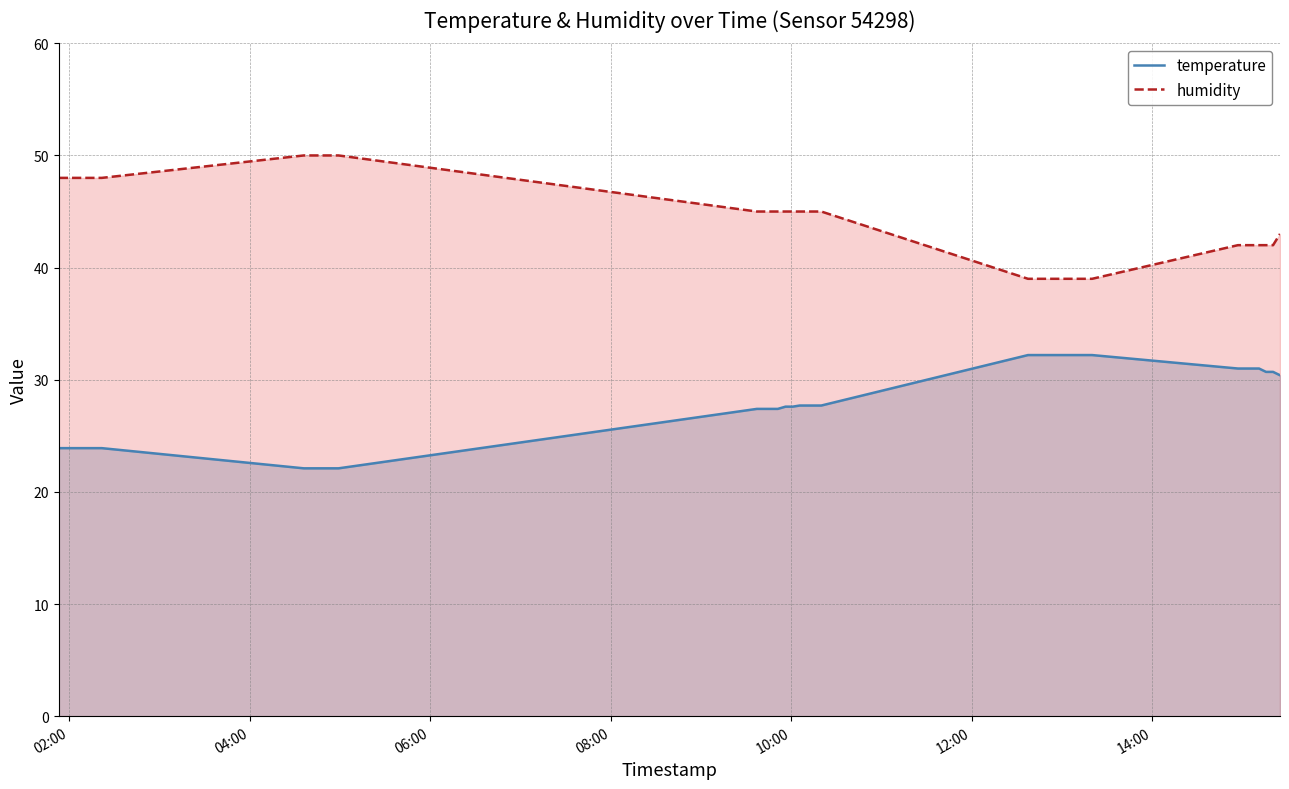

What is the minimum value shown in the chart?

22.1